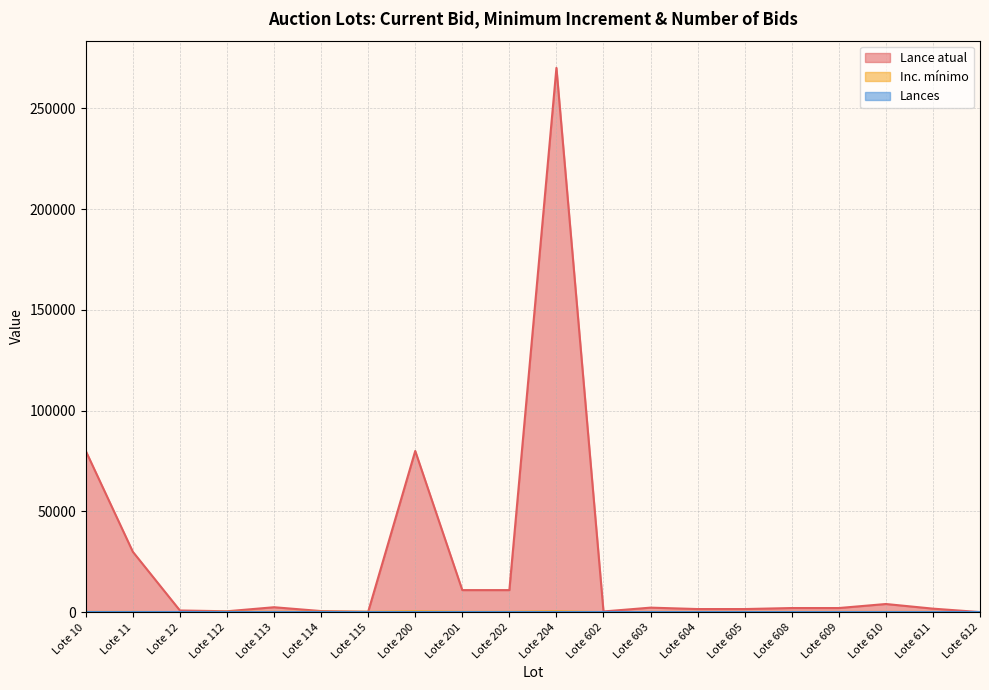

Which category has the highest value across all series?

Lote 204